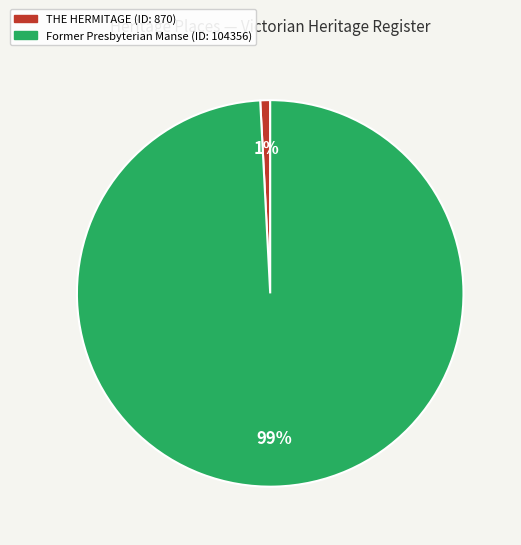

Which category has the biggest portion of the pie?

Former Presbyterian Manse